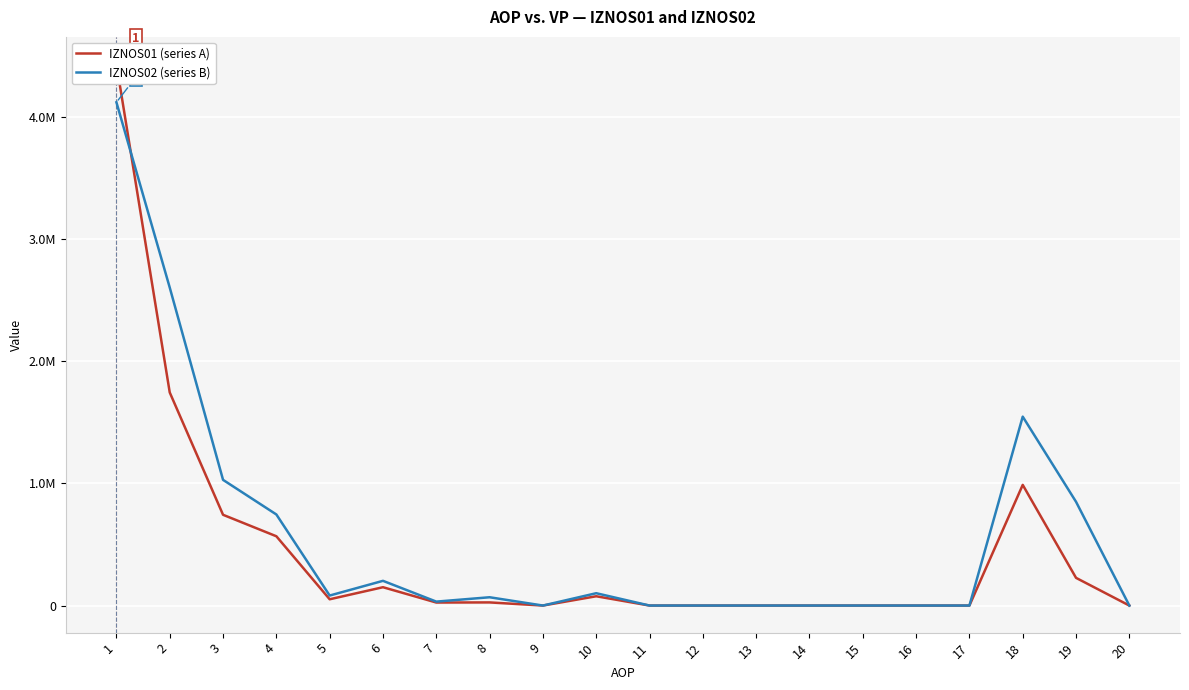

What is the total value across all series at 4?

1311814.5